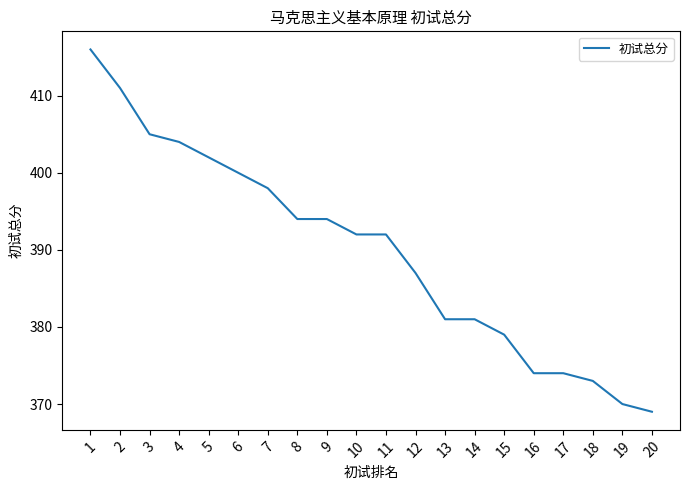

What is the sum of all values?

7796